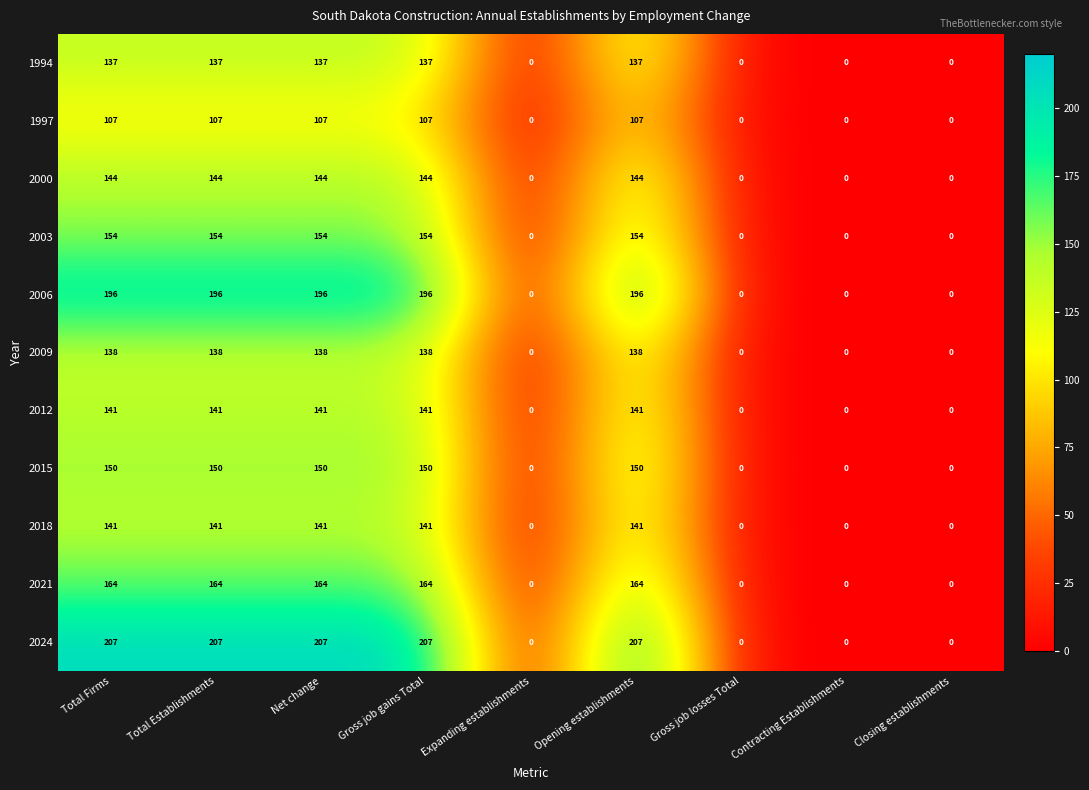

What is the maximum value shown in the chart?

207